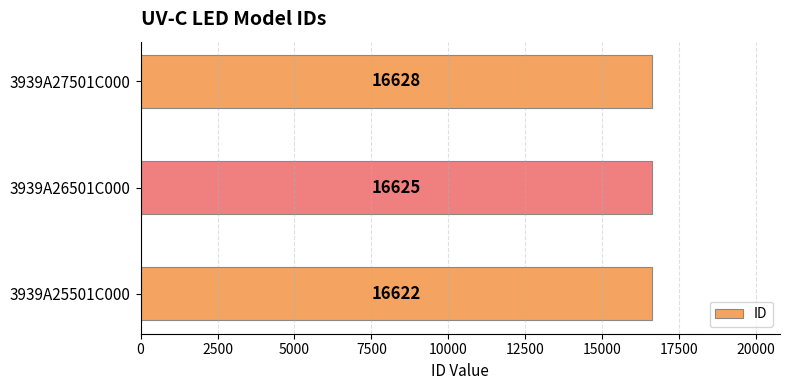

Where is the data nearest to the value 16625?

3939A26501C000